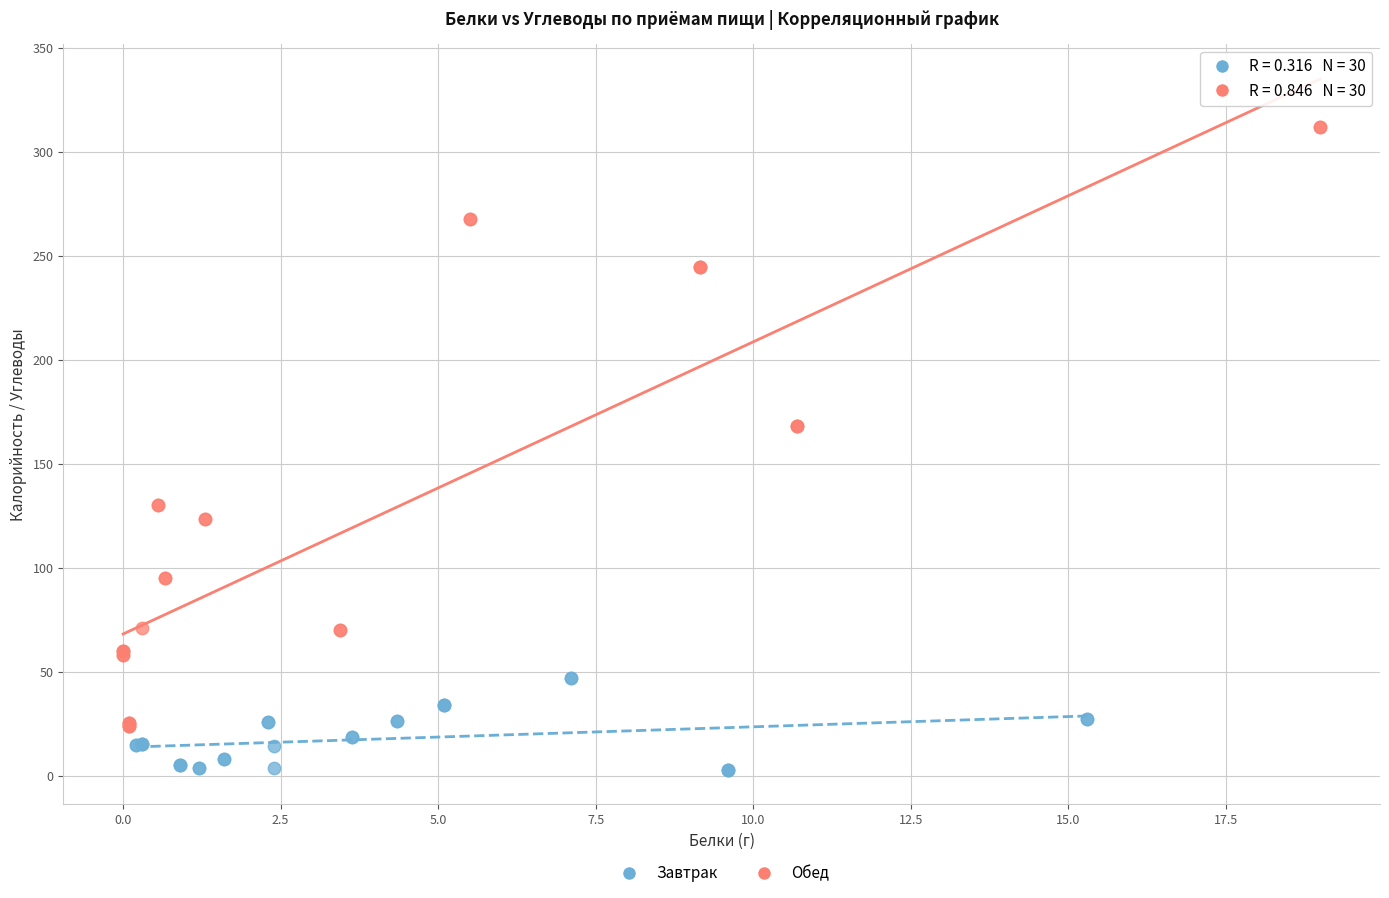

Which series reaches the minimum Y coordinate?

Завтрак